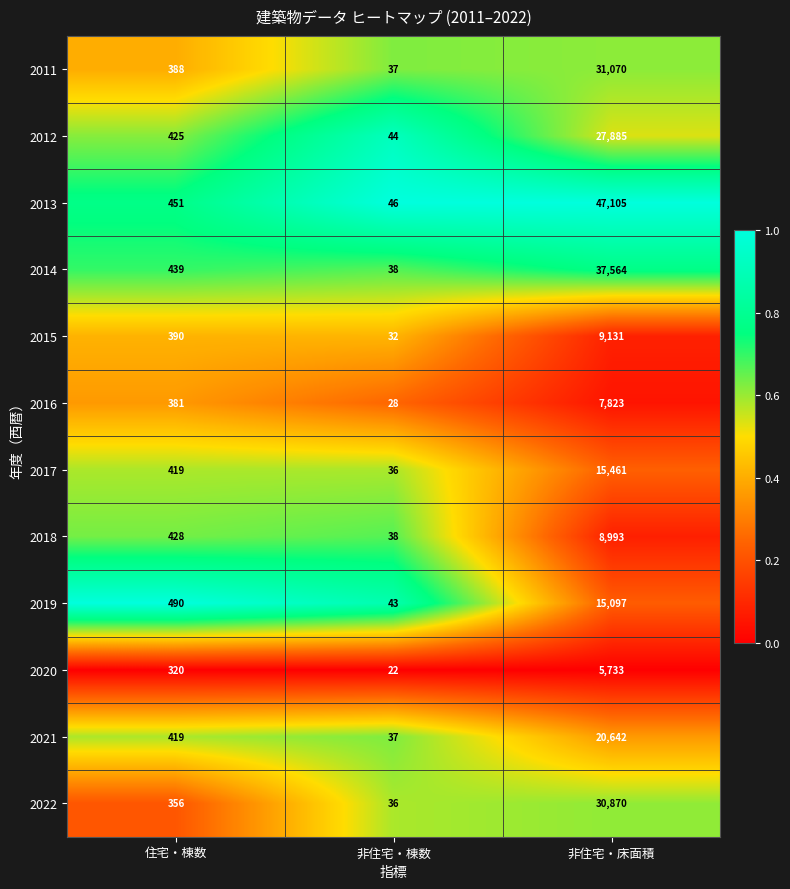

Read the 2020 value at 非住宅・床面積, to the nearest 100.

5700